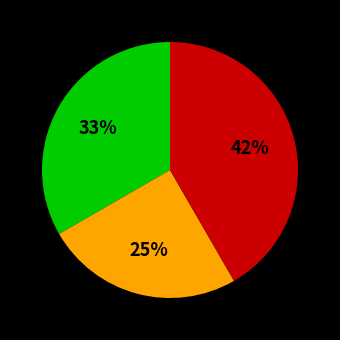

To the nearest percent, what is the difference between the largest and smallest slice percentages?

17%